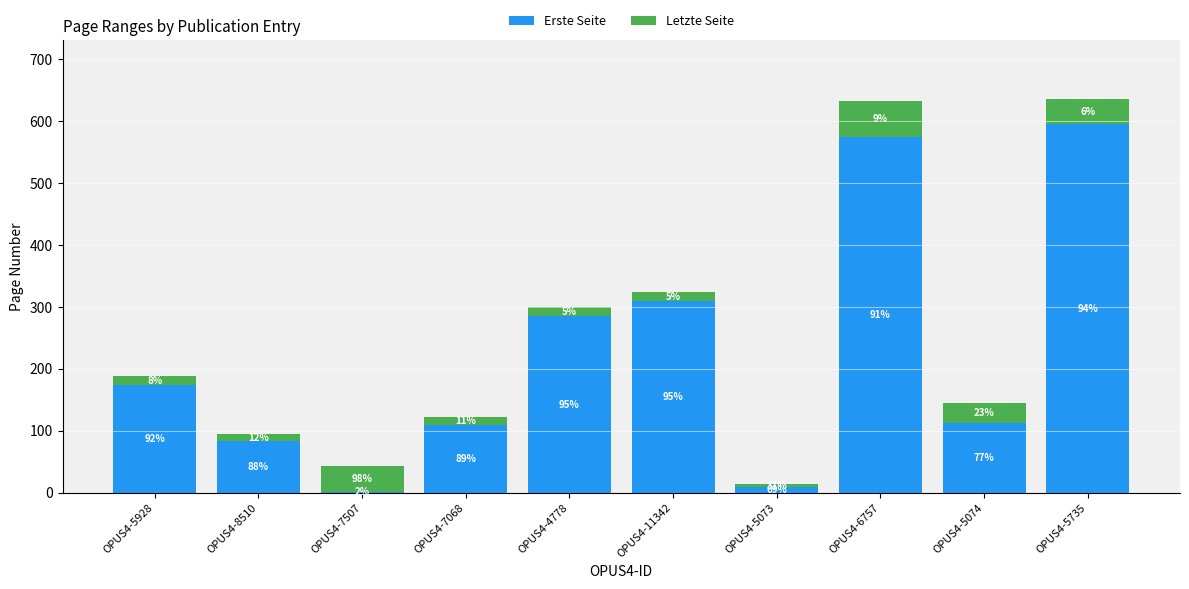

At which label does Letzte Seite first exceed 16?

OPUS4-7507